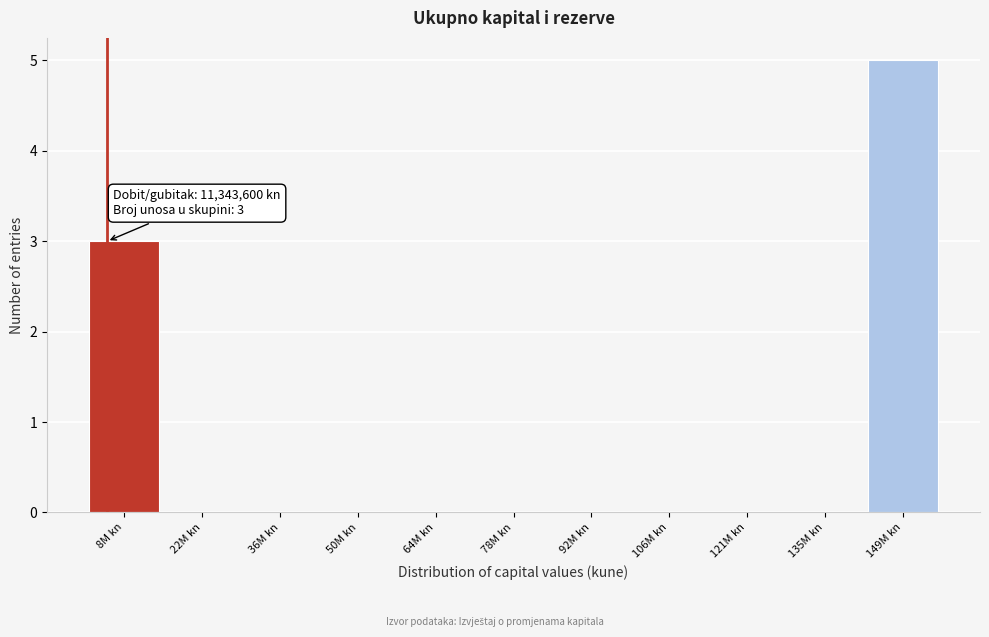

Reading left to right, extract all data points from this chart.

8M kn=3	22M kn=0	36M kn=0	50M kn=0	64M kn=0	78M kn=0	92M kn=0	106M kn=0	121M kn=0	135M kn=0	149M kn=5